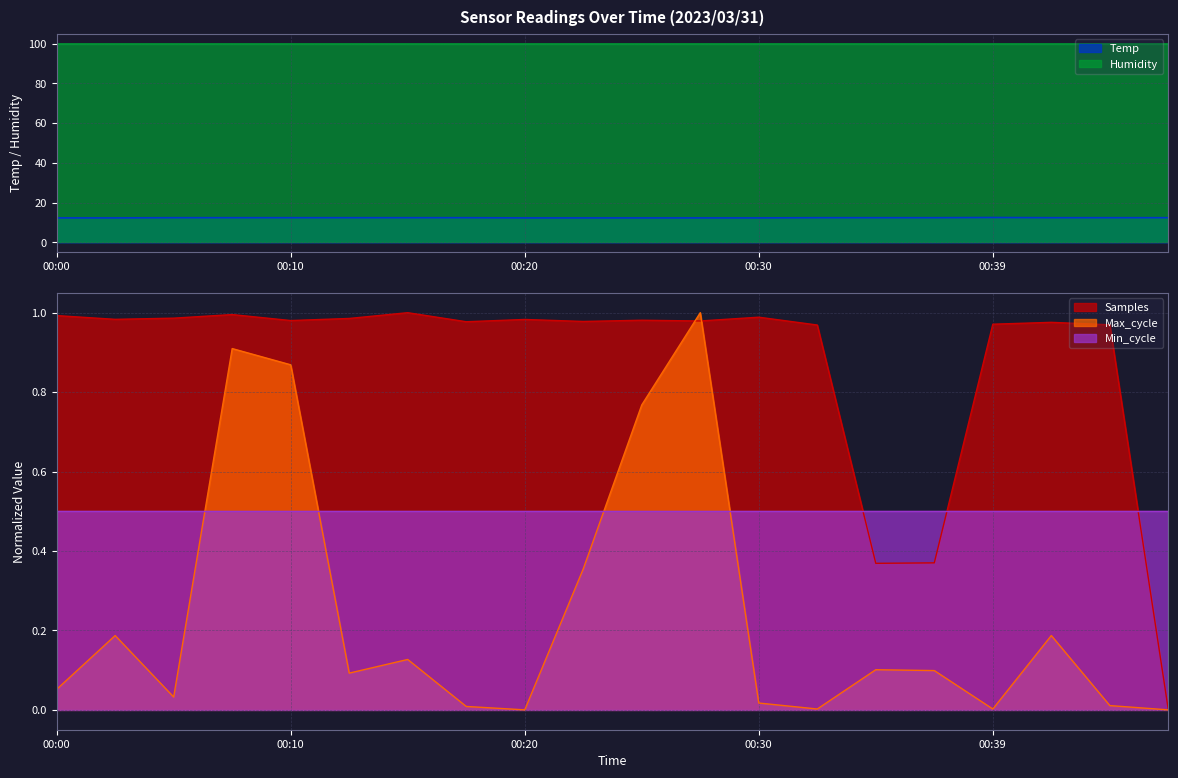

True or false: Min_cycle has a value of 0.5 at 00:39.

True